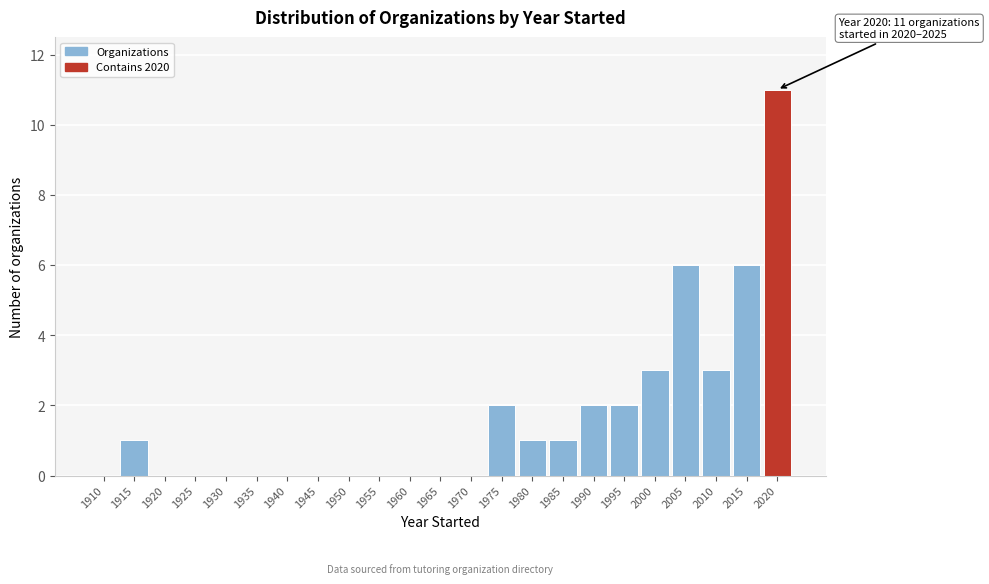

Reading left to right, what are all the values shown in this chart?

1910=0	1915=1	1920=0	1925=0	1930=0	1935=0	1940=0	1945=0	1950=0	1955=0	1960=0	1965=0	1970=0	1975=2	1980=1	1985=1	1990=2	1995=2	2000=3	2005=6	2010=3	2015=6	2020=11